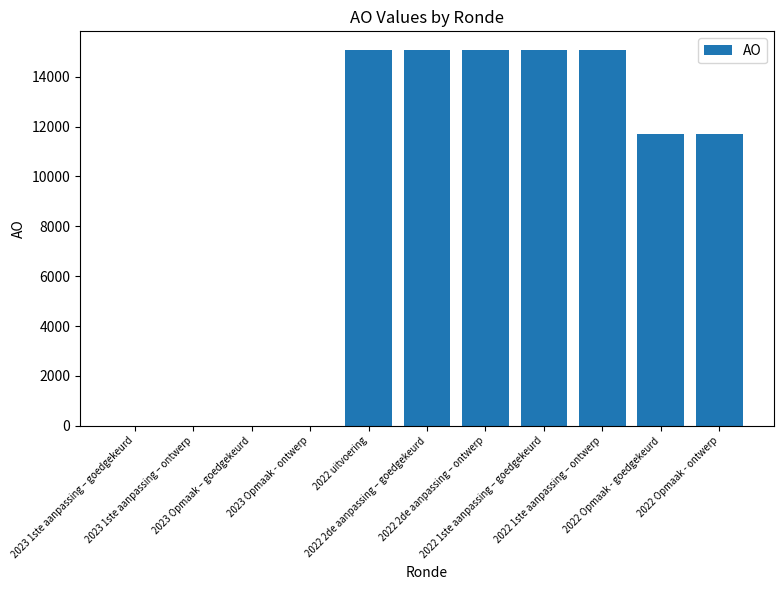

The chart shows a value of 9008 at 2023 1ste aanpassing – ontwerp. True or false?

False